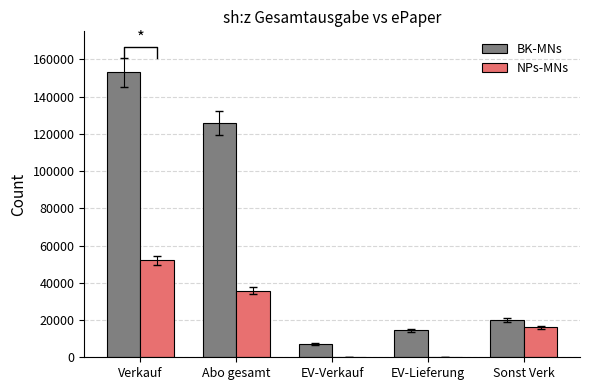

How many data points in NPs-MNs are above 16187?

2